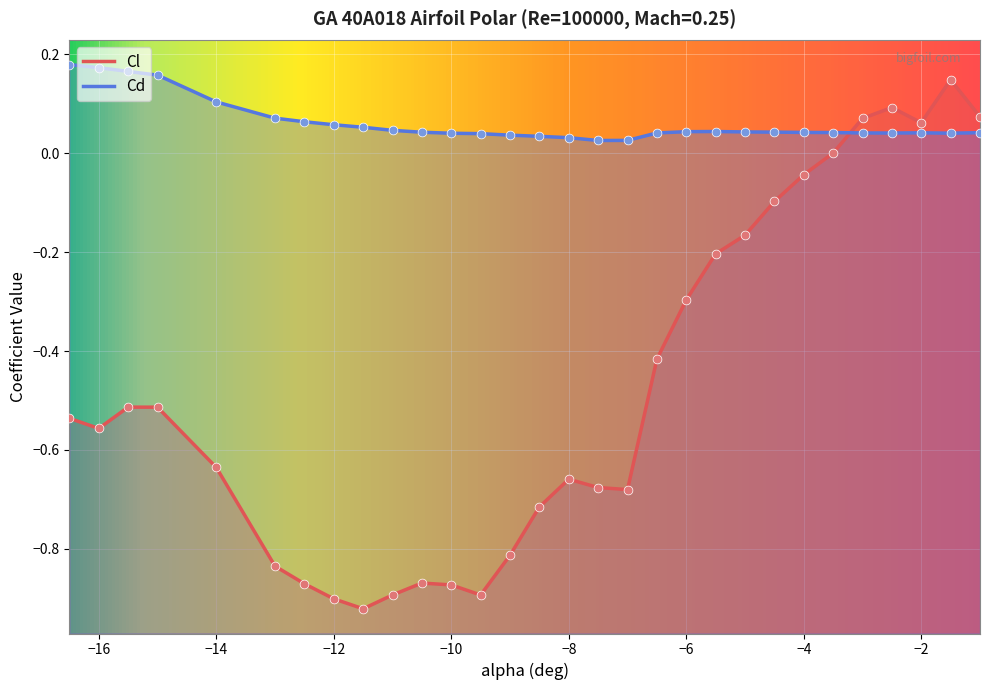

Which series contains the highest Y value?

Cd